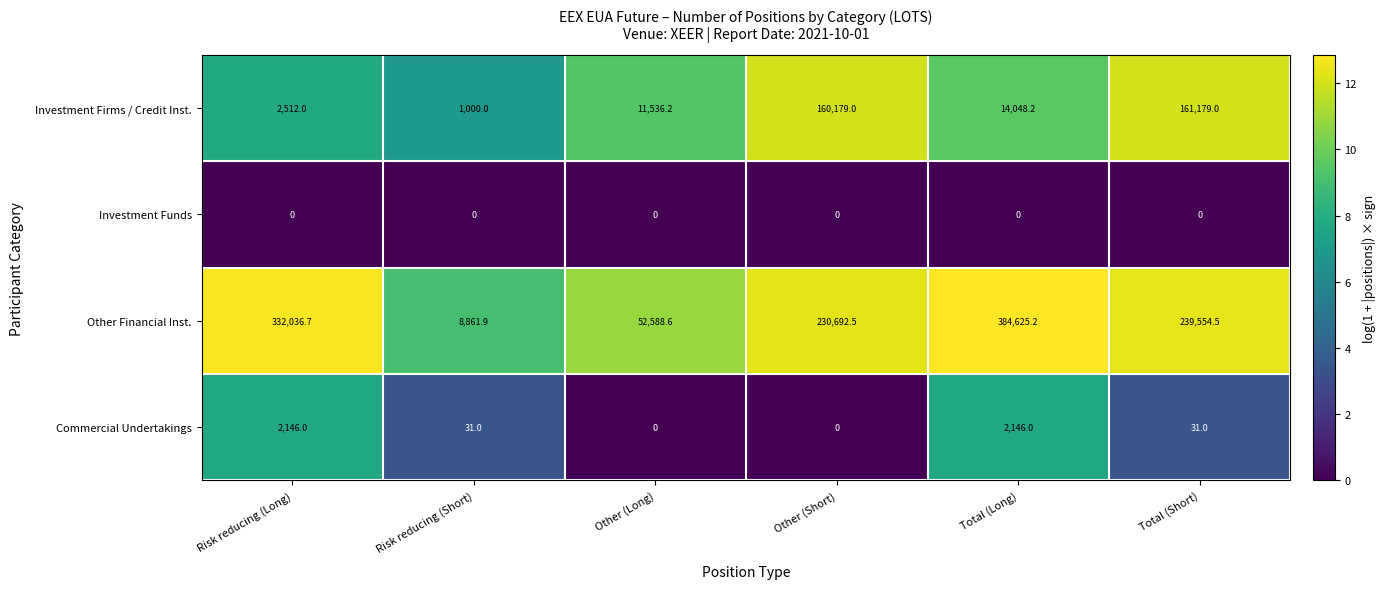

Which series has the widest spread of values?

Other Financial Inst.